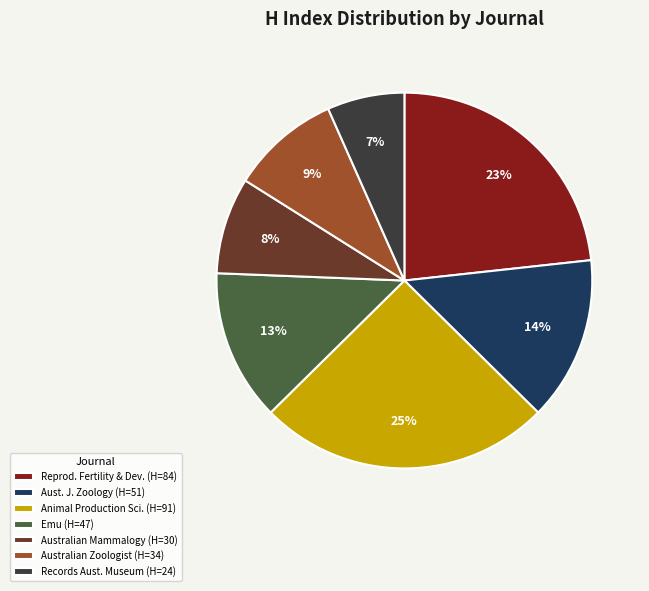

To the nearest percent, what is the average slice percentage?

14%